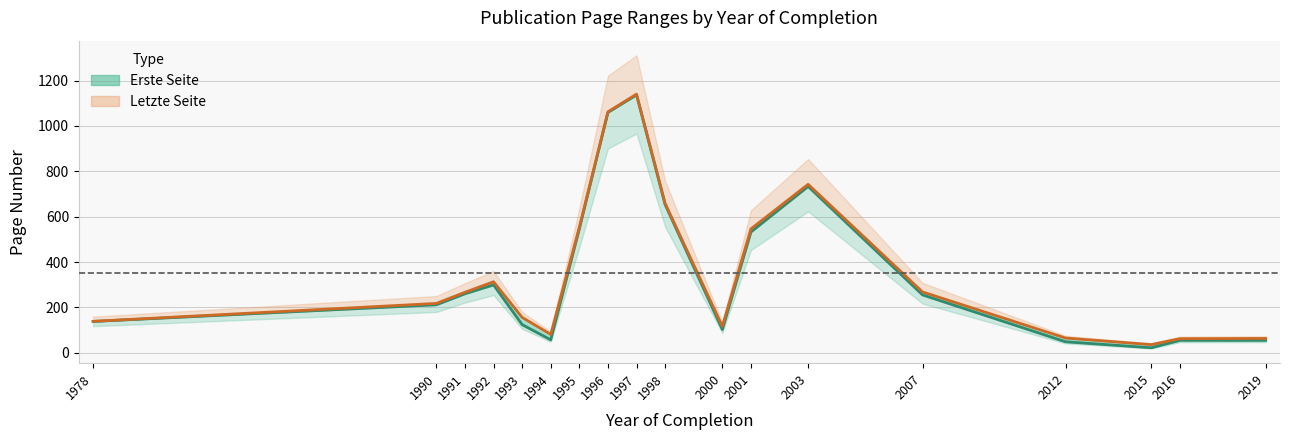

How many values in the Letzte Seite series exceed 225?

9